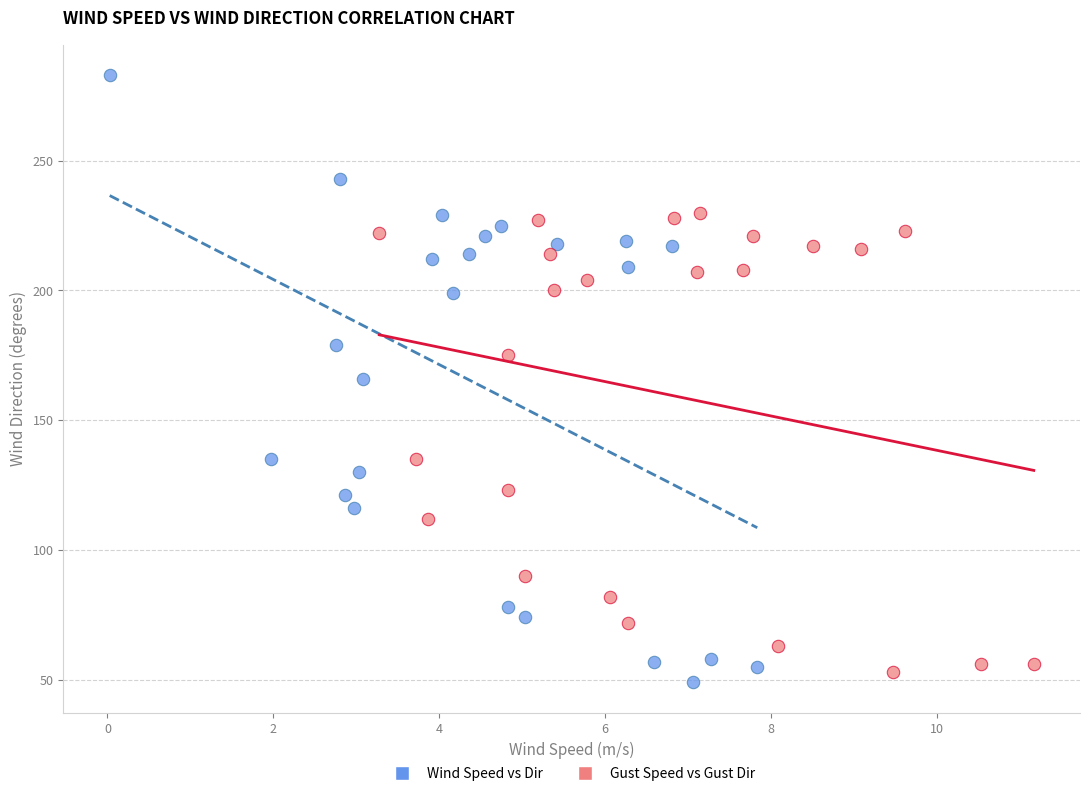

Which series contains the highest Y value?

Wind Speed vs Dir